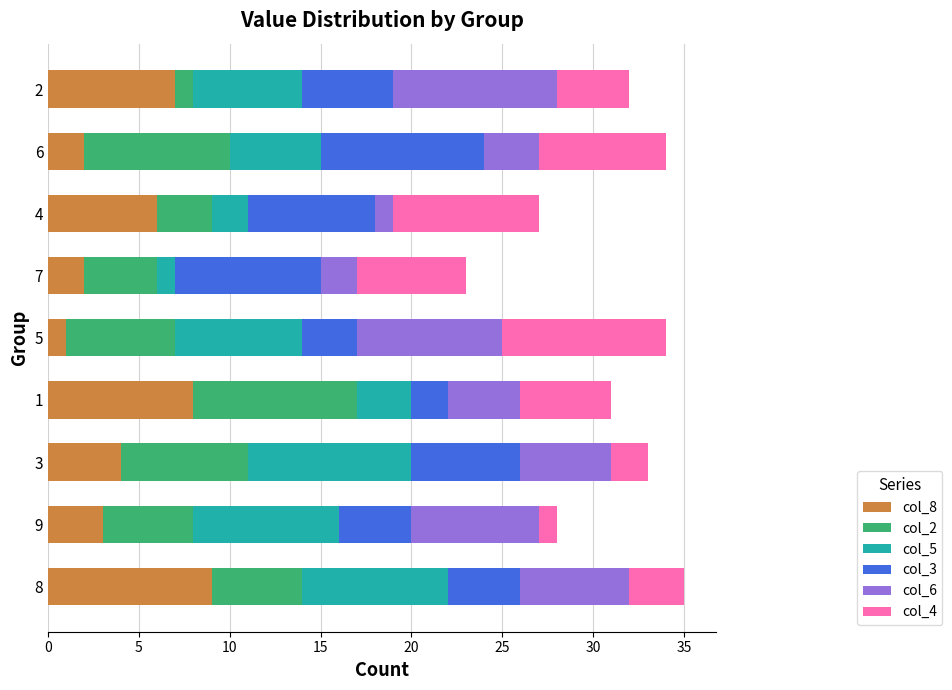

Is it true that col_8 equals 4 at 2?

False